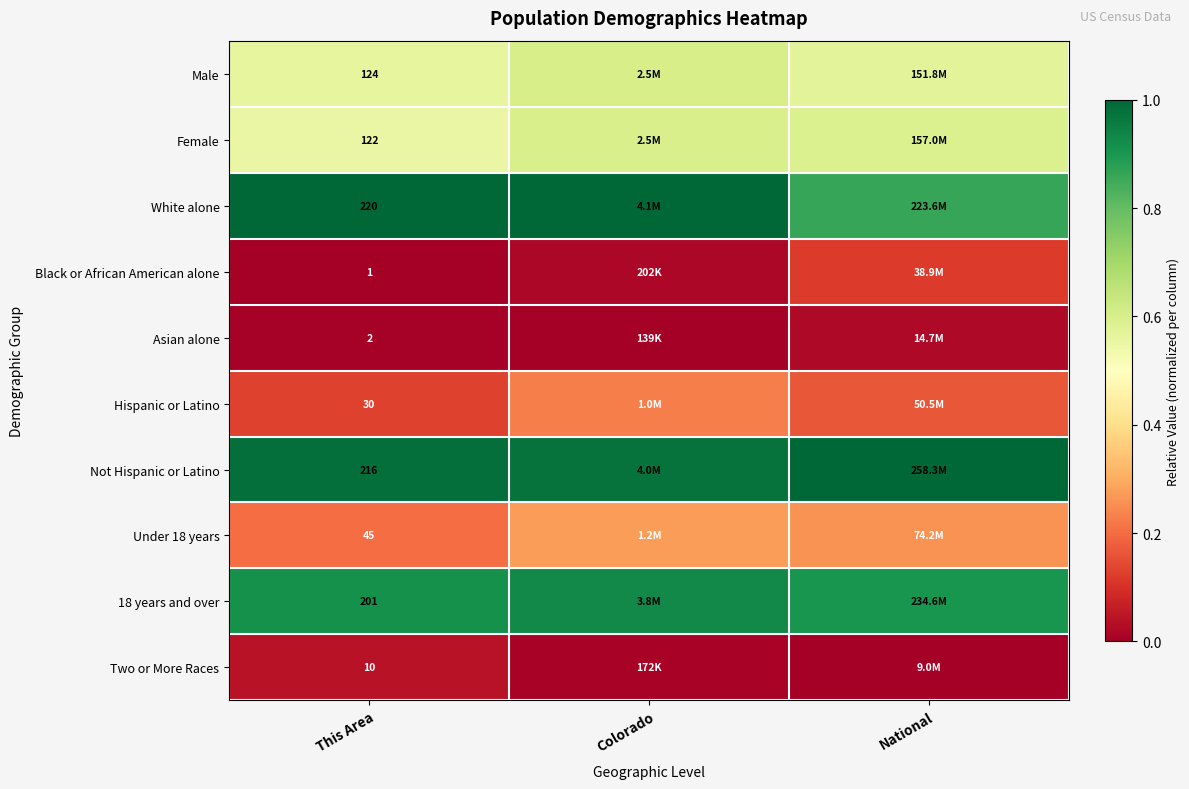

At which category is the sum across all series the highest?

Colorado